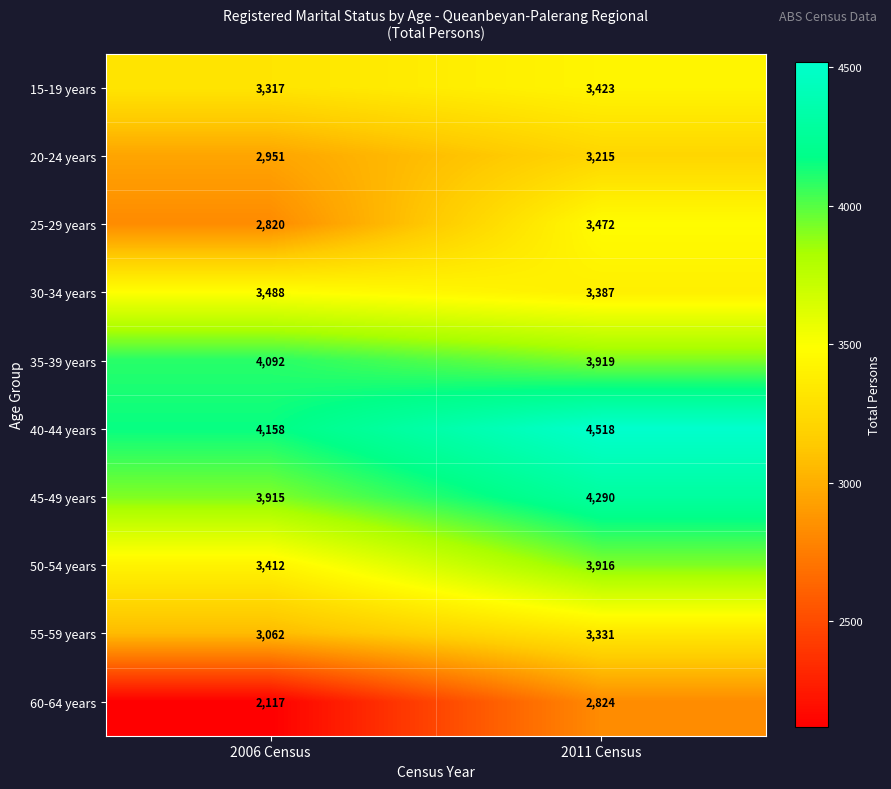

What is the spread (max minus min) of values at 2011 Census?

1694